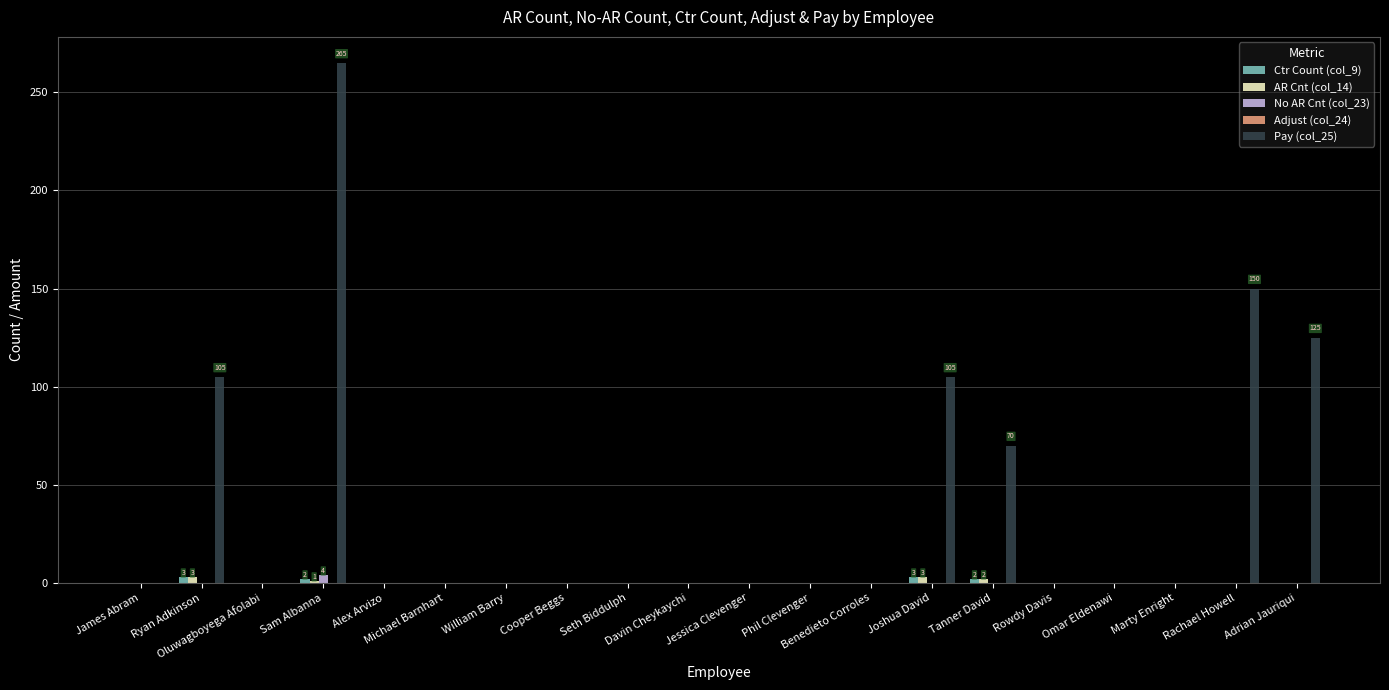

What is the greatest value displayed?

265